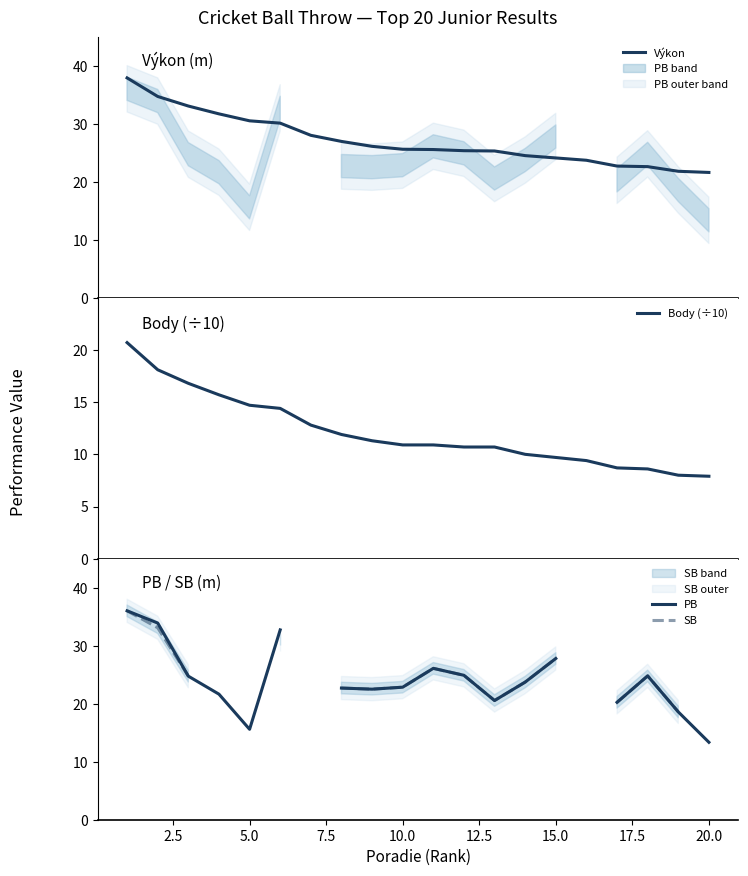

What is the lowest value of the Výkon series?

21.6